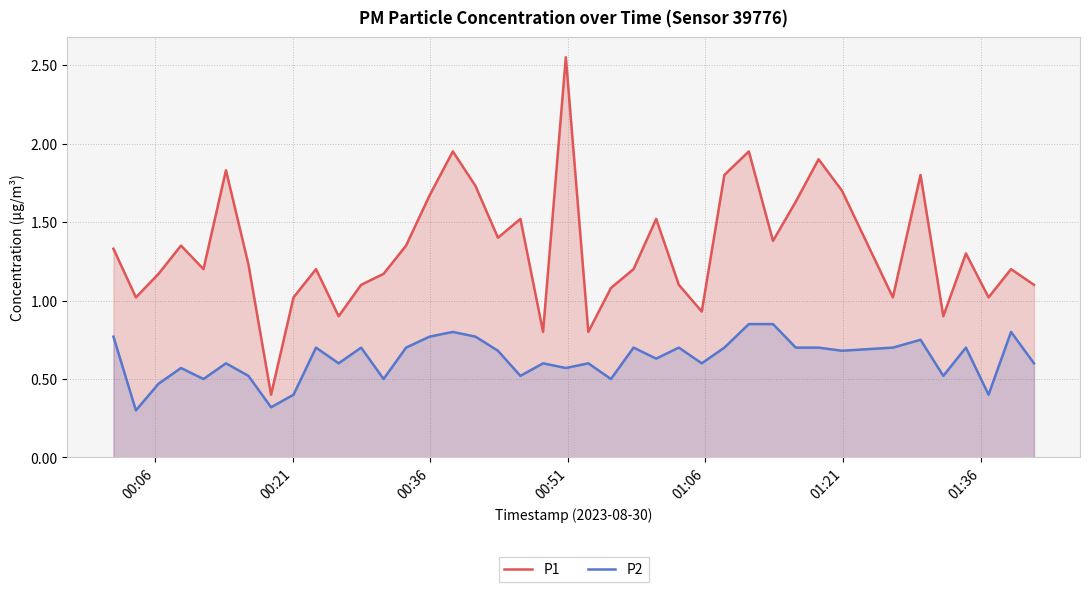

How many data points does each series have?

40